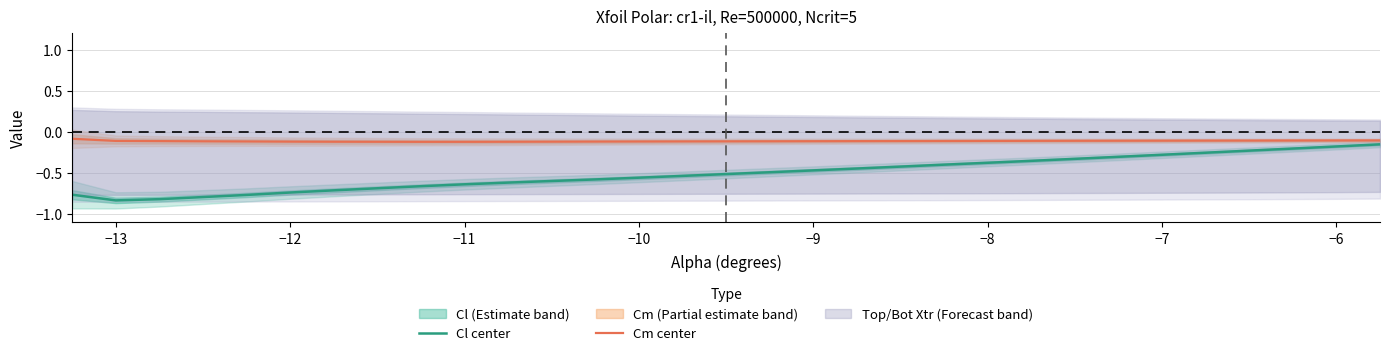

How many interior local valleys does the Cm center series have?

1